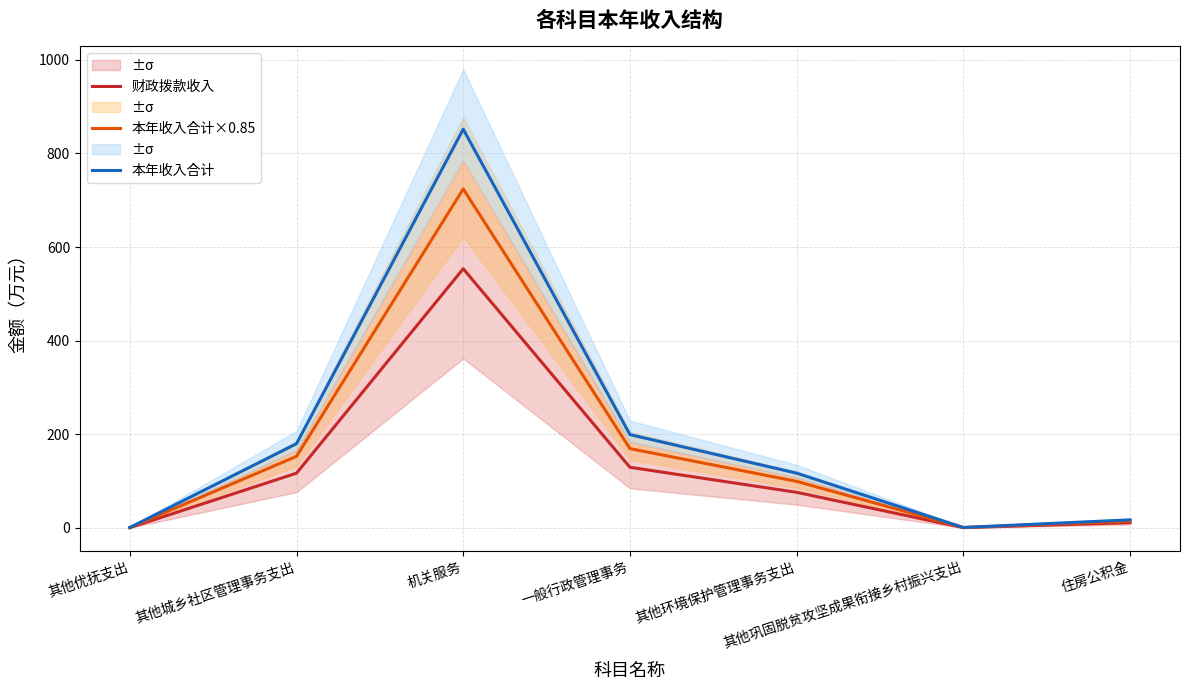

Where is the first local minimum for 财政拨款收入?

其他巩固脱贫攻坚成果衔接乡村振兴支出